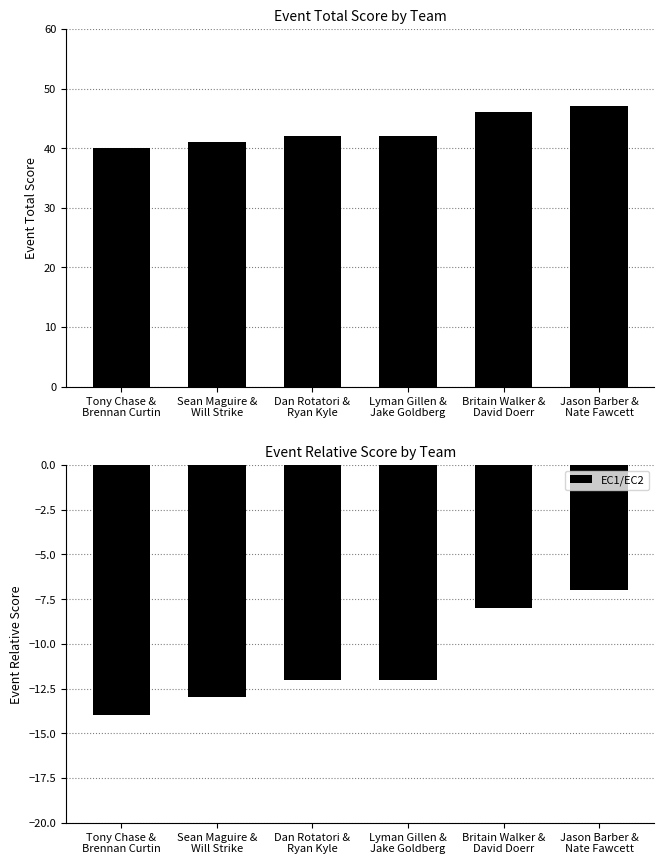

What is the label of the 6th bar from the left?

Jason Barber &
Nate Fawcett